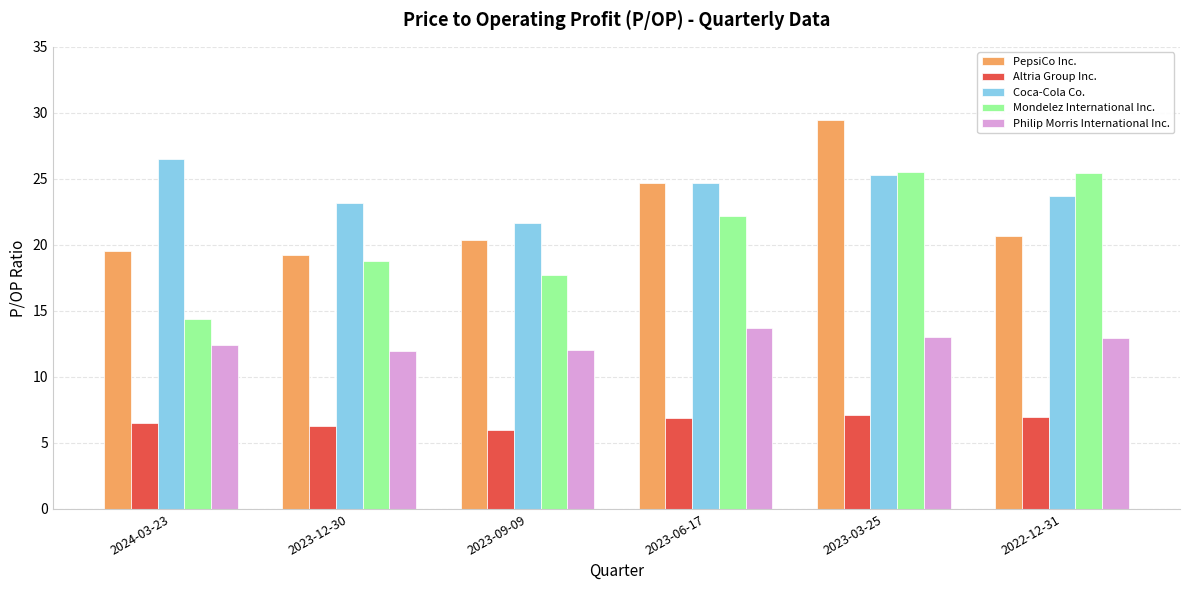

What is the spread (max minus min) of values at 2022-12-31?

18.5